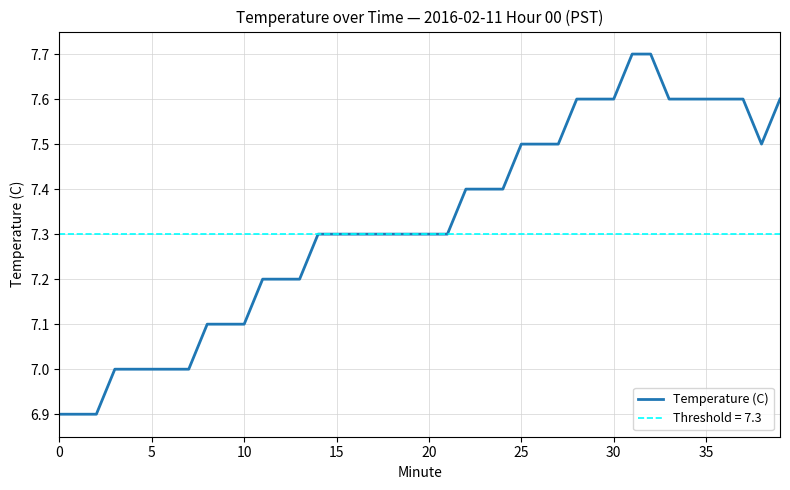

At which category does the data reach its first local valley?

38